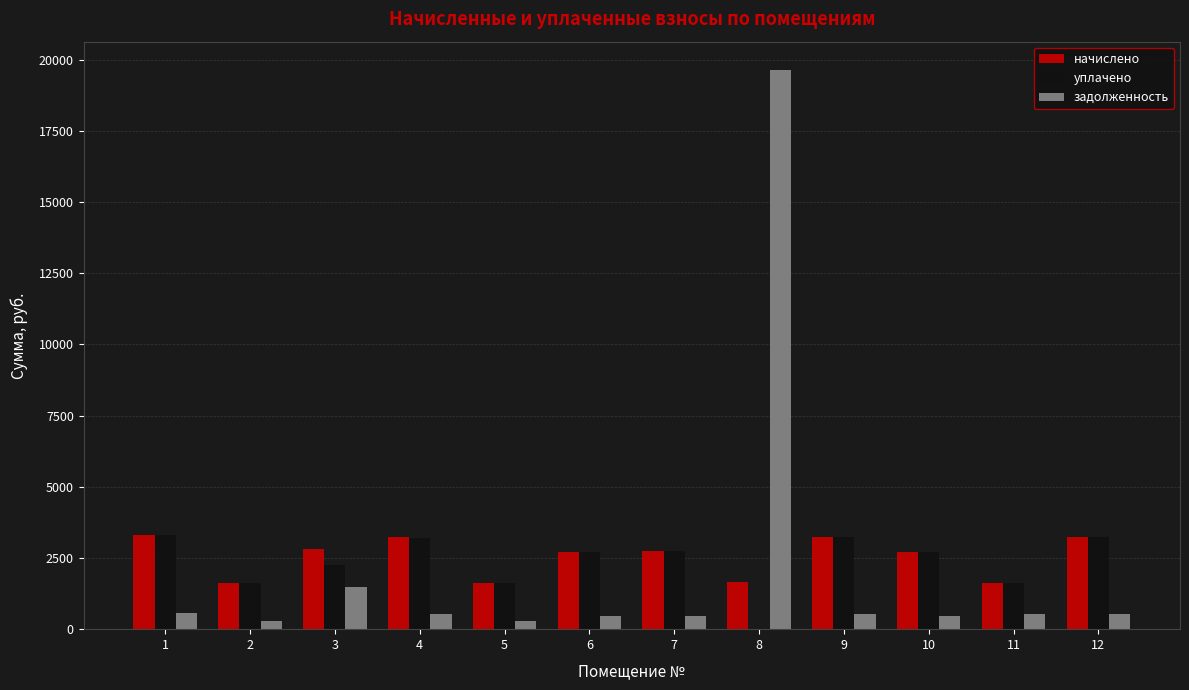

At which category is the sum across all series the highest?

8